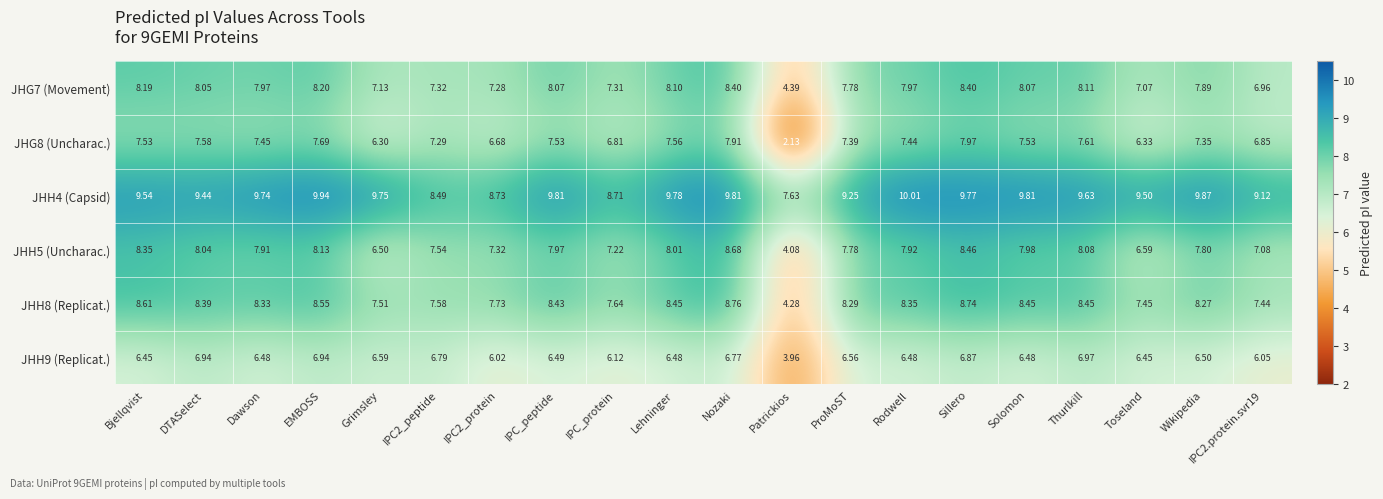

What is the total value across all series at Sillero?

50.2